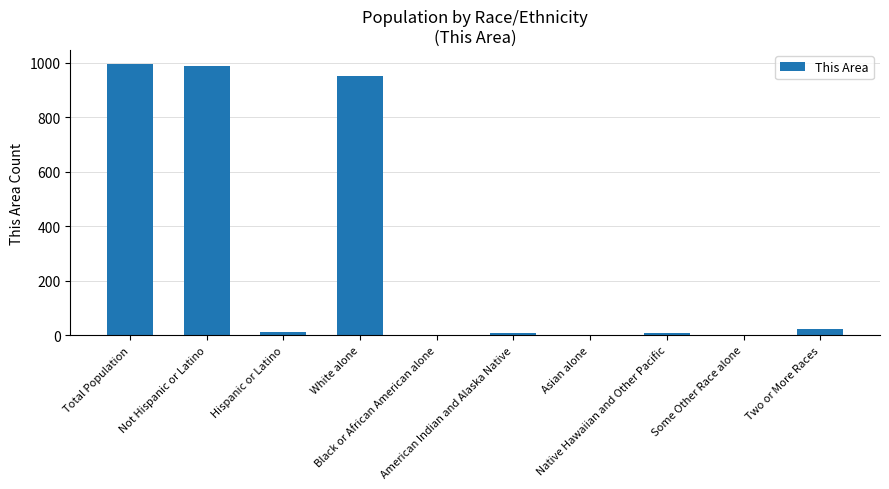

What is the greatest value displayed?

997